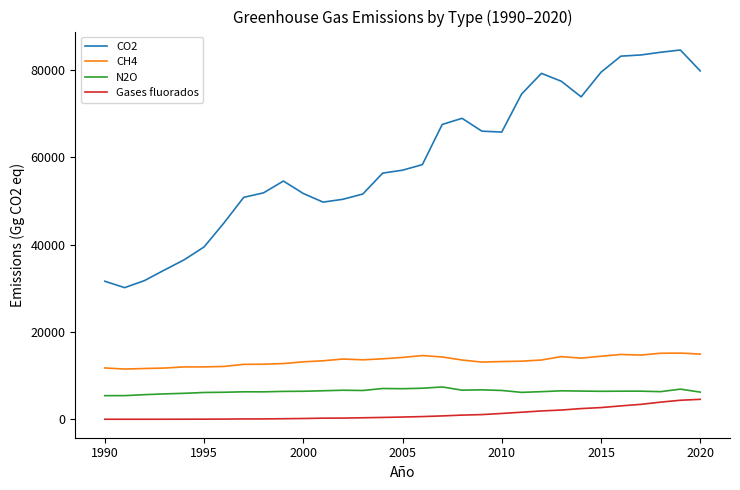

Which series has the widest spread of values?

CO2